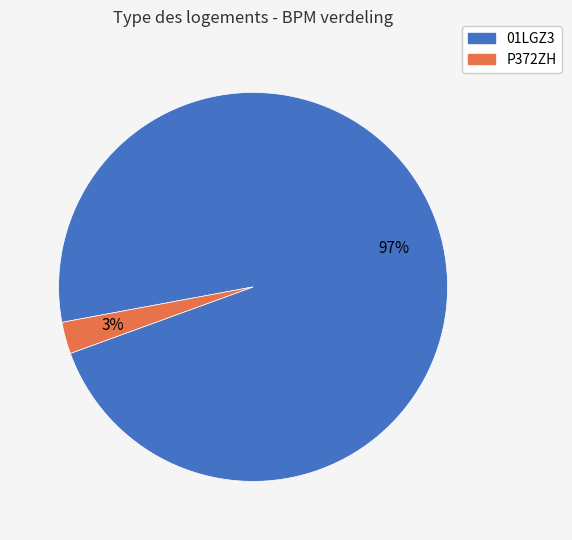

What is the smallest slice in the pie chart?

P372ZH